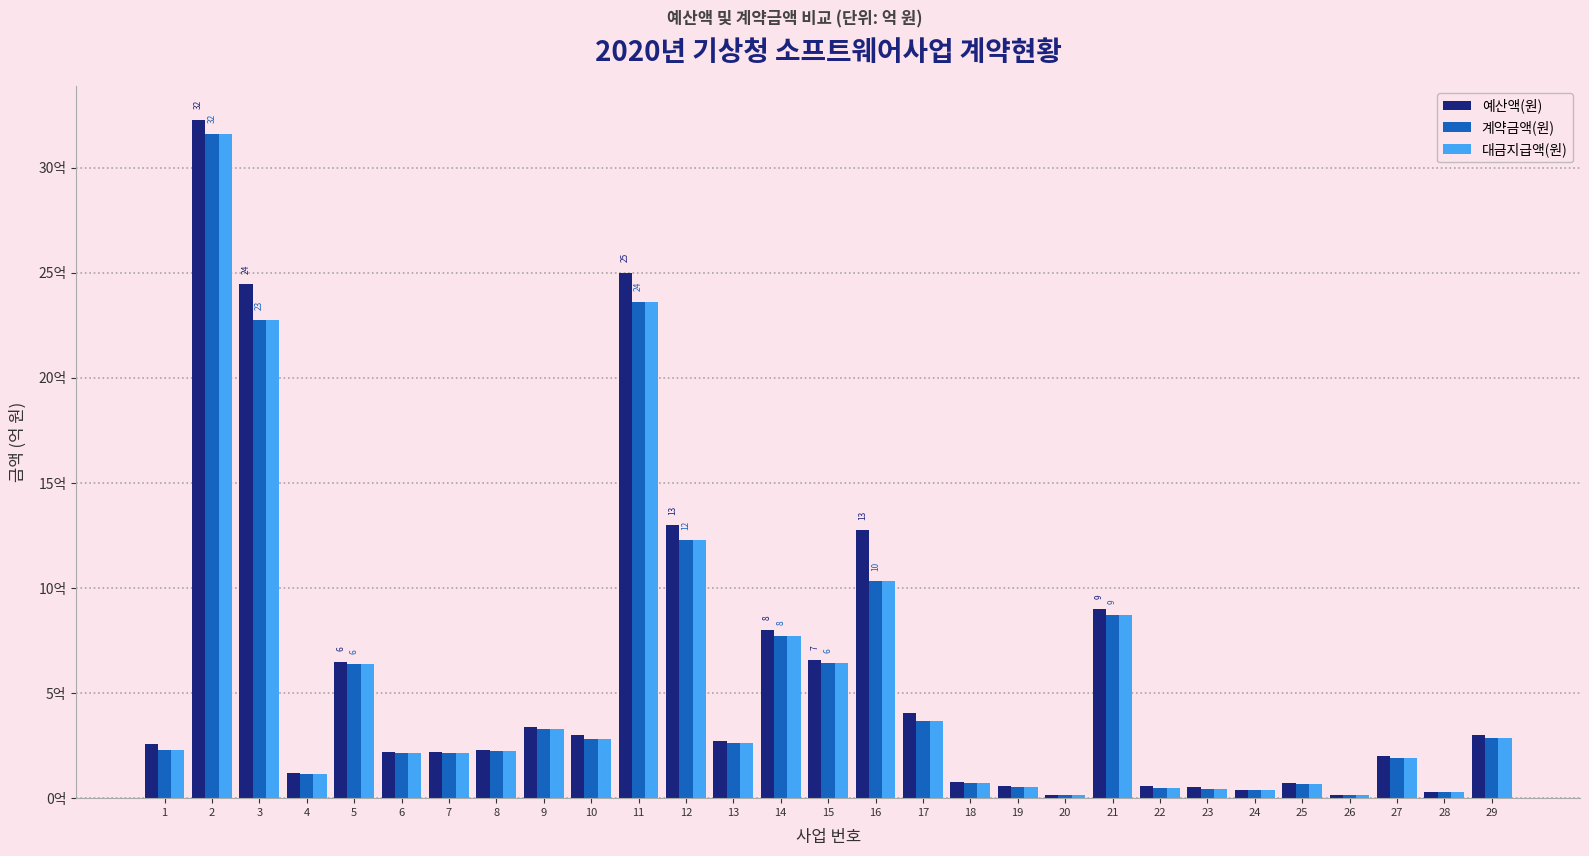

What is the difference between the highest and lowest values at 15?

0.1